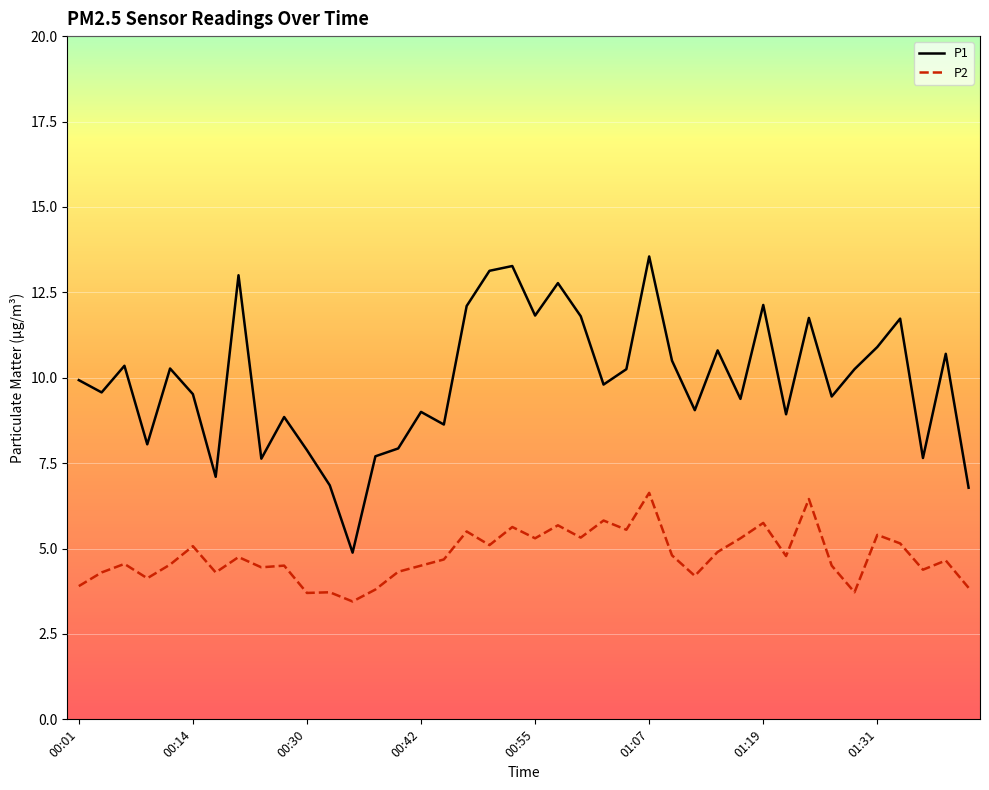

What is the smallest value displayed?

3.5